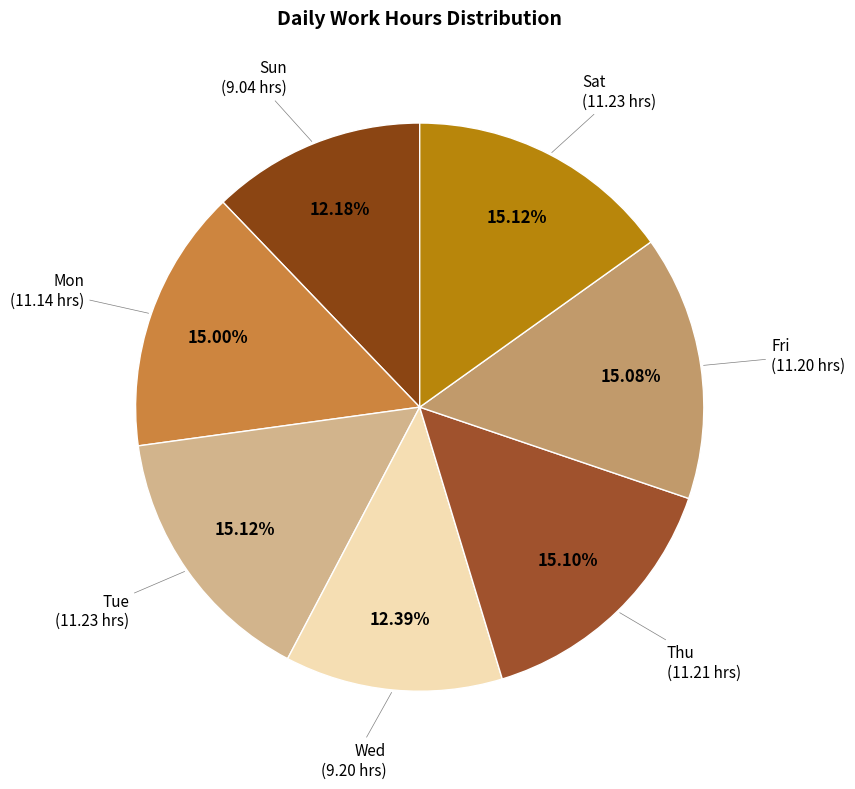

Is there a majority slice in this chart?

No